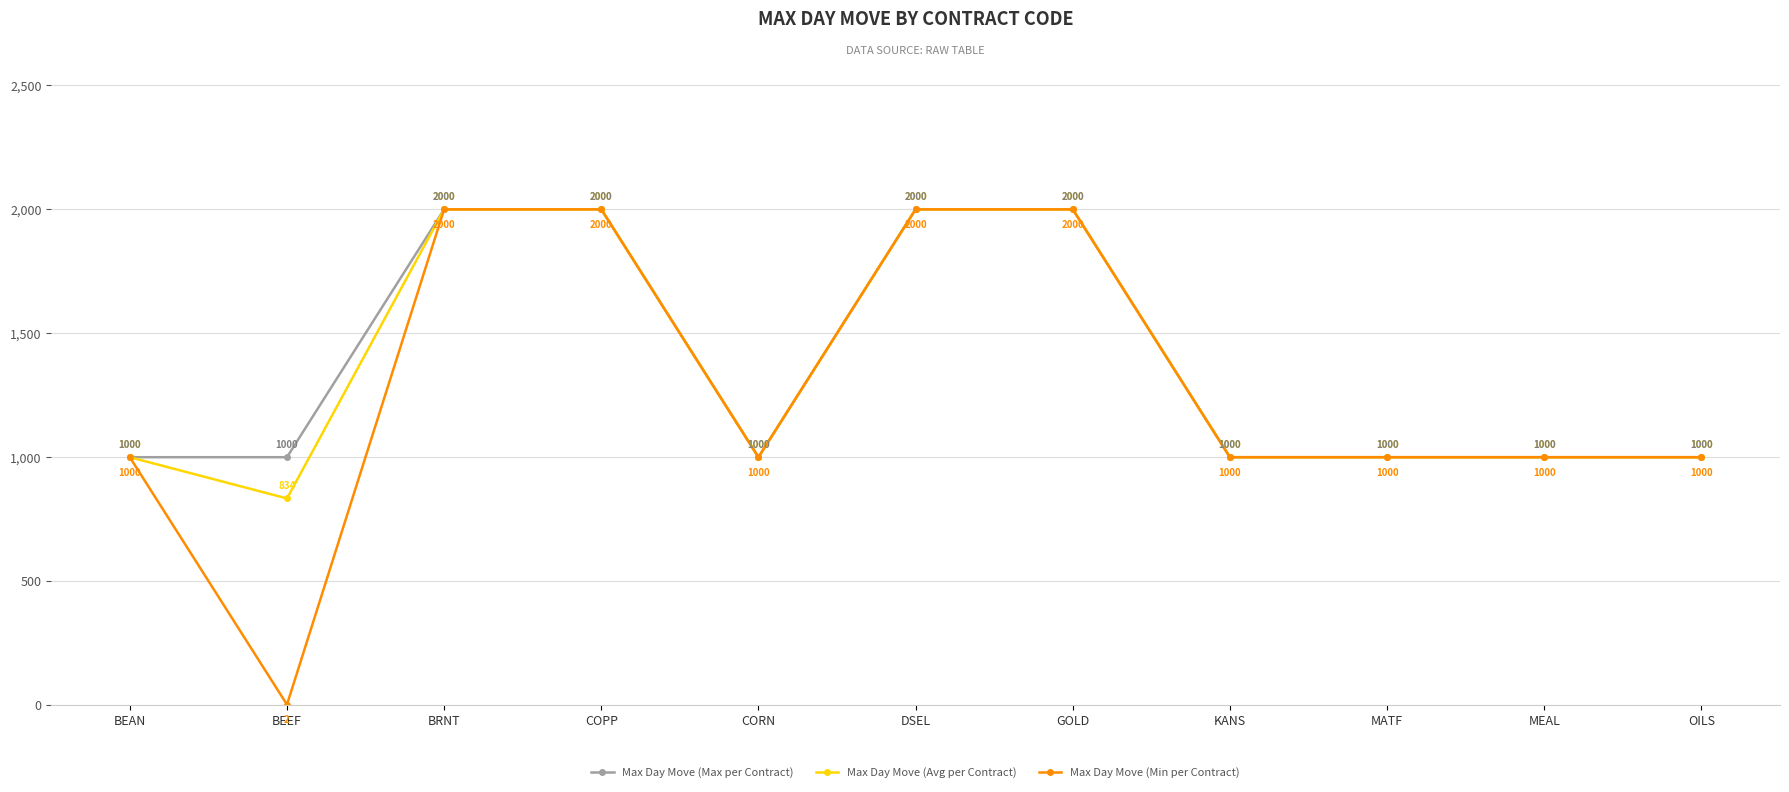

List the series in order of their overall mean, highest first.

Max Day Move (Max per Contract), Max Day Move (Avg per Contract), Max Day Move (Min per Contract)